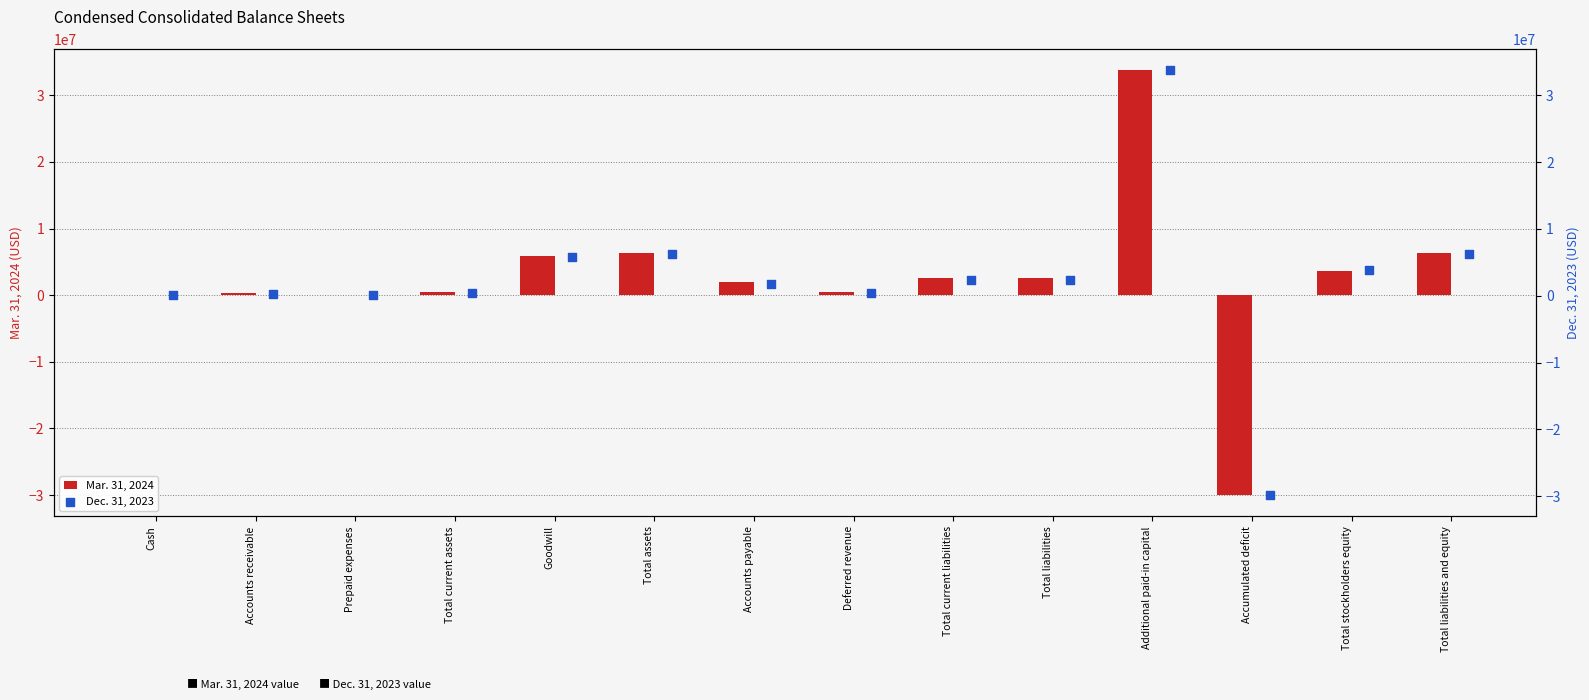

At which category is the sum across all series the highest?

Additional paid-in capital